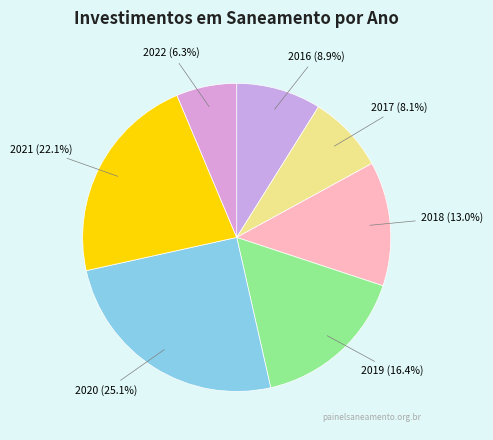

How much of the chart is everything except 2018?

87.0%